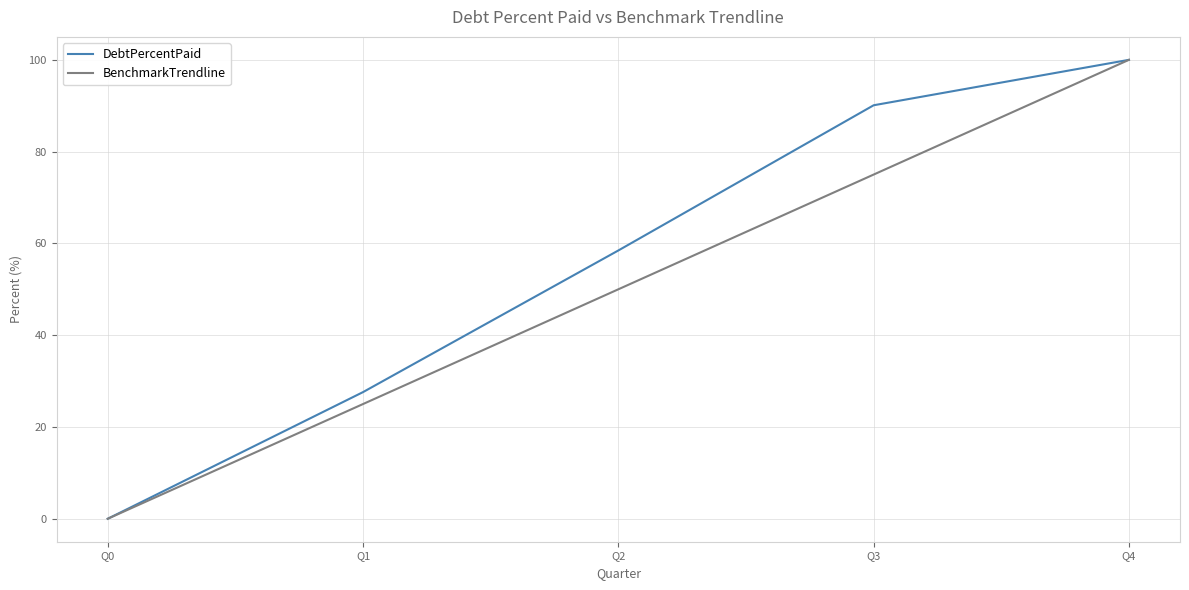

Rank the series by their average value, from lowest to highest.

BenchmarkTrendline, DebtPercentPaid